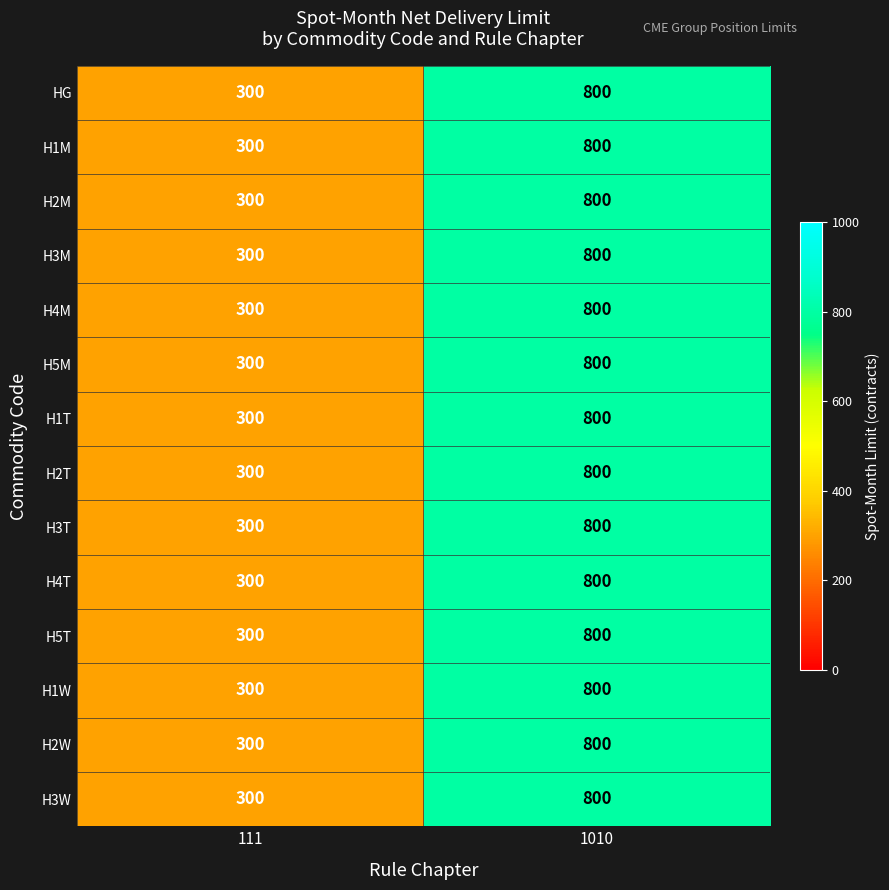

What value does the H3T series have at 111, to the nearest 50?

300